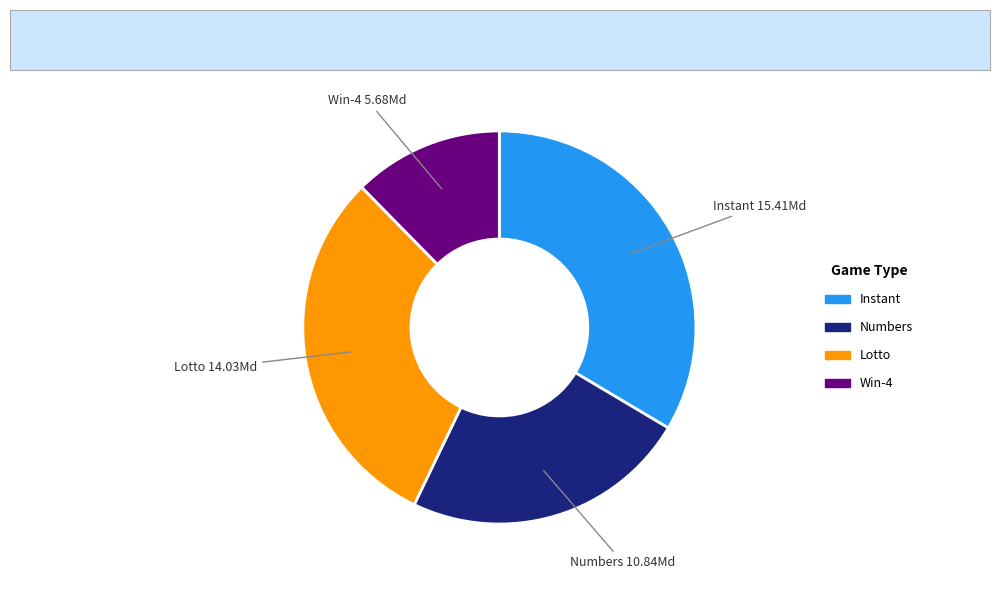

The Instant slice represents 34% of the pie. True or false?

True